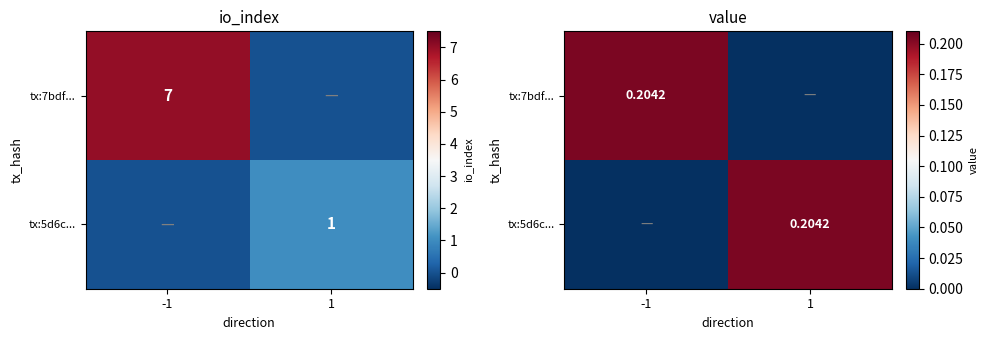

The value of tx:5d6c... at -1 is 0.0. True or false?

True